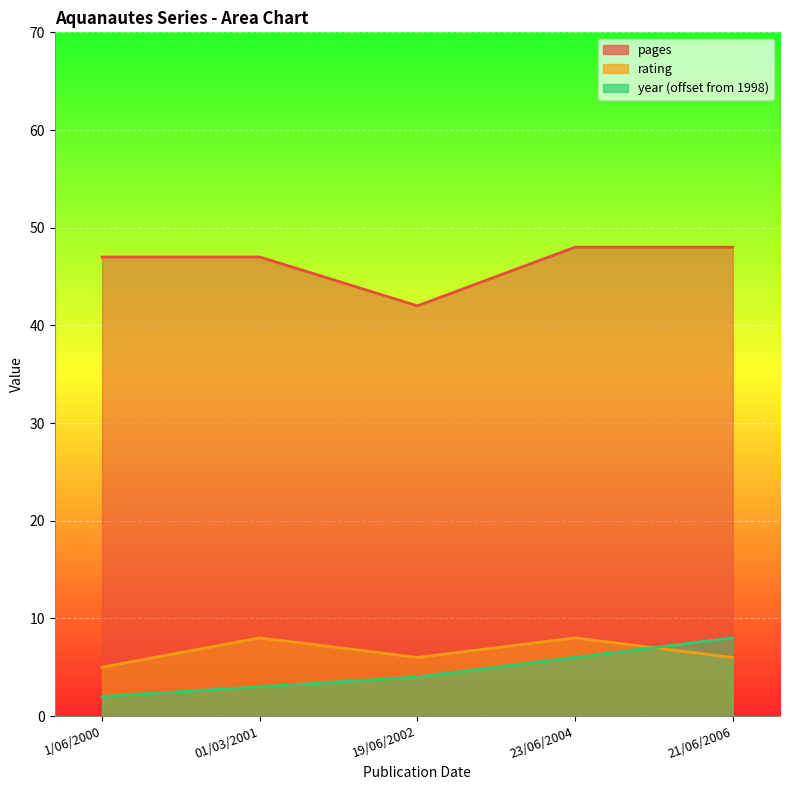

In rating, how many points are lower than both neighbors (excluding endpoints)?

1